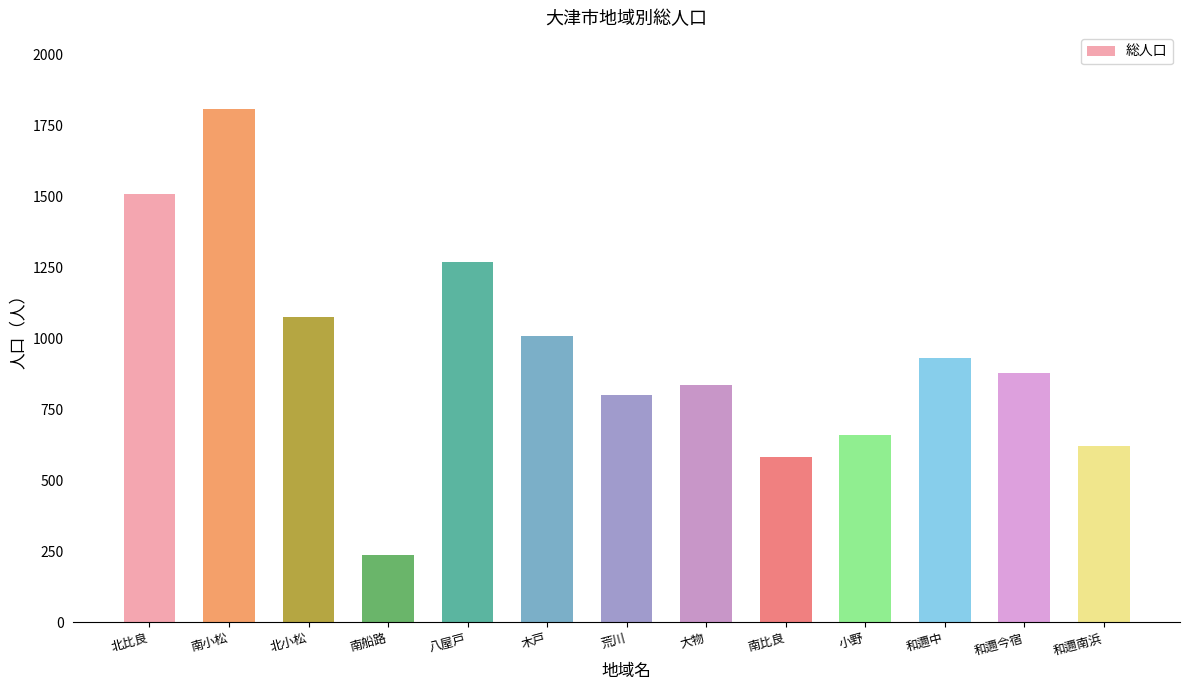

Are the bars horizontal?

No